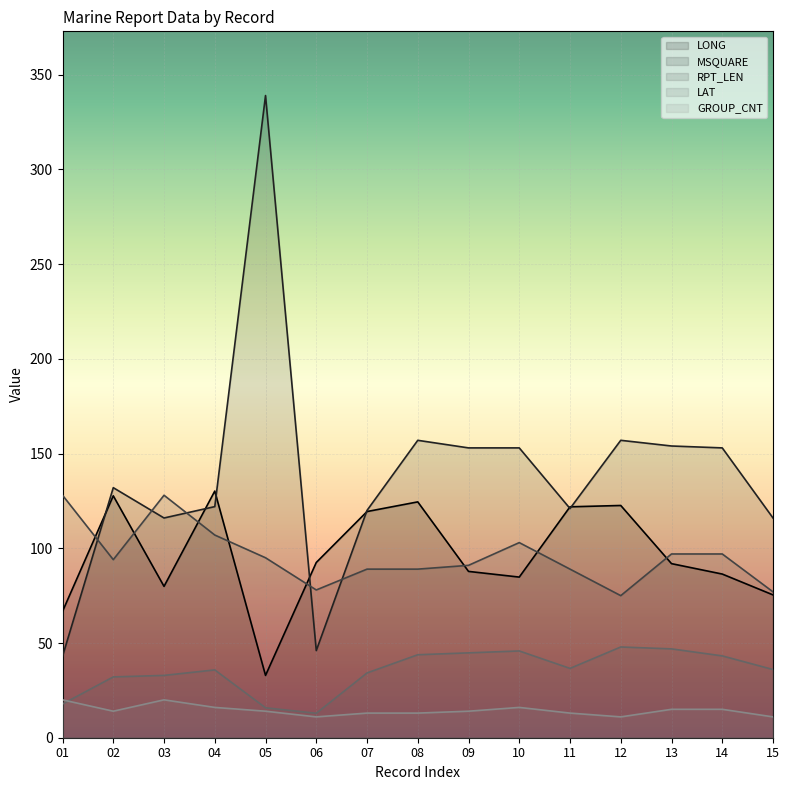

How many lines are shown in the chart?

5